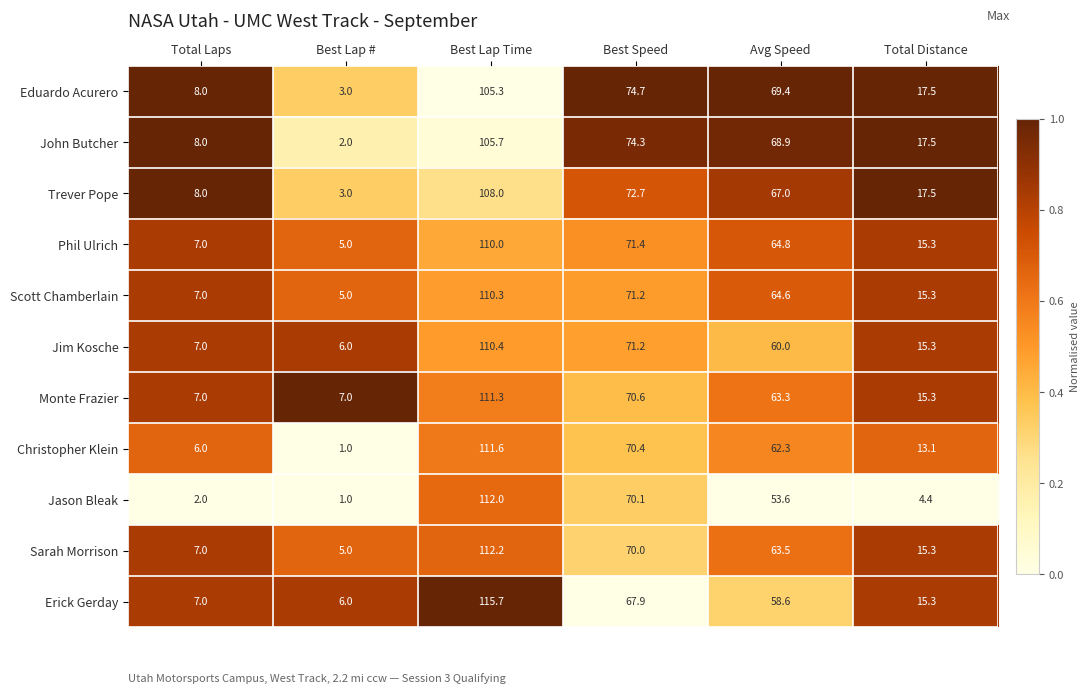

List the series in order of their peak value, lowest first.

Eduardo Acurero, John Butcher, Trever Pope, Phil Ulrich, Scott Chamberlain, Jim Kosche, Monte Frazier, Christopher Klein, Jason Bleak, Sarah Morrison, Erick Gerday